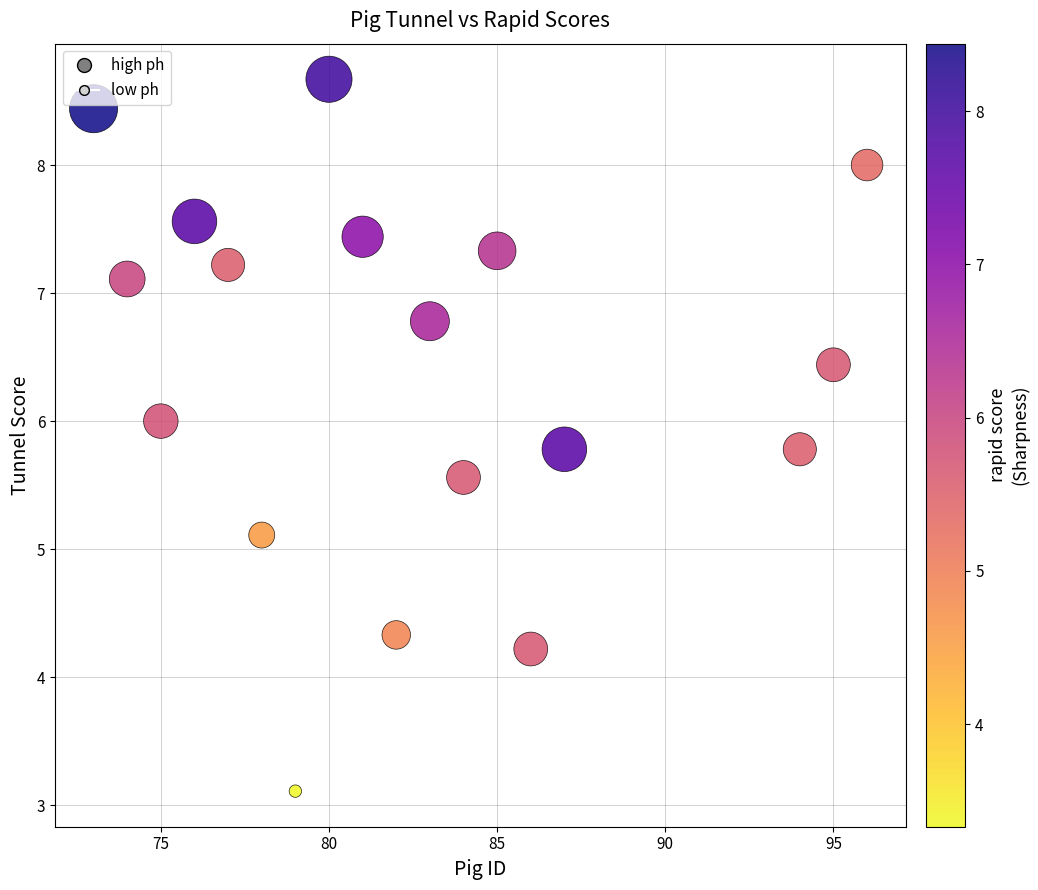

What is the range of Y values (max minus min)?

5.6